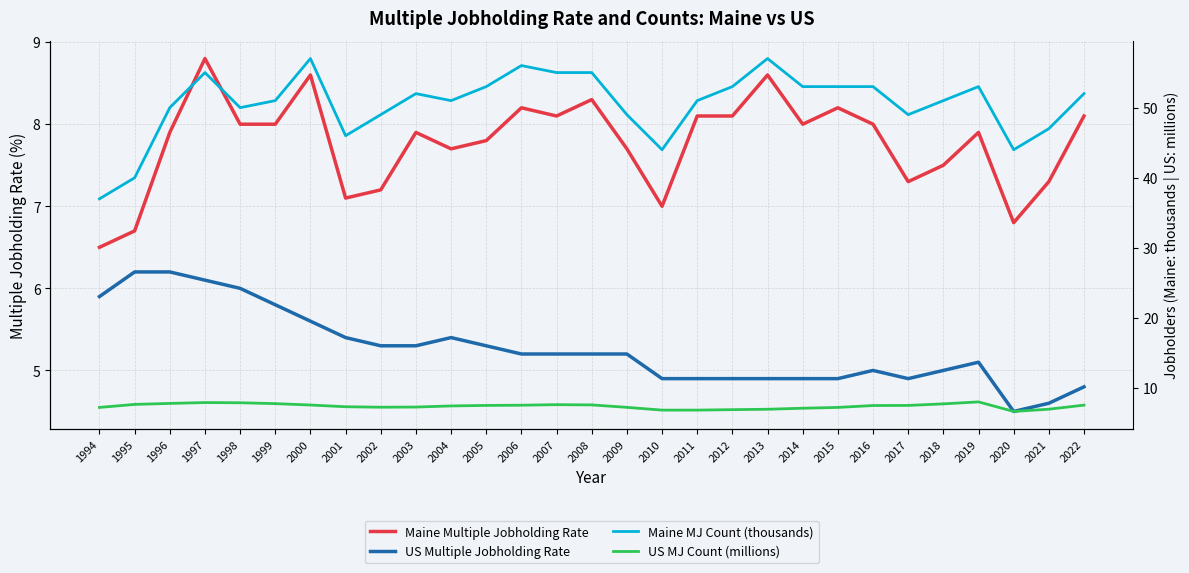

At which category does Maine MJ Count (thousands) reach its first local peak?

1997